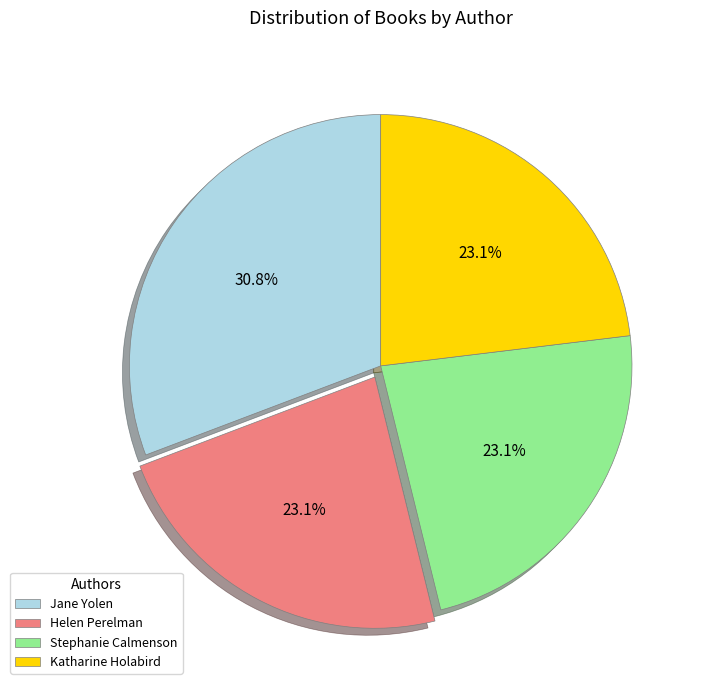

How many segments does this pie chart have?

4